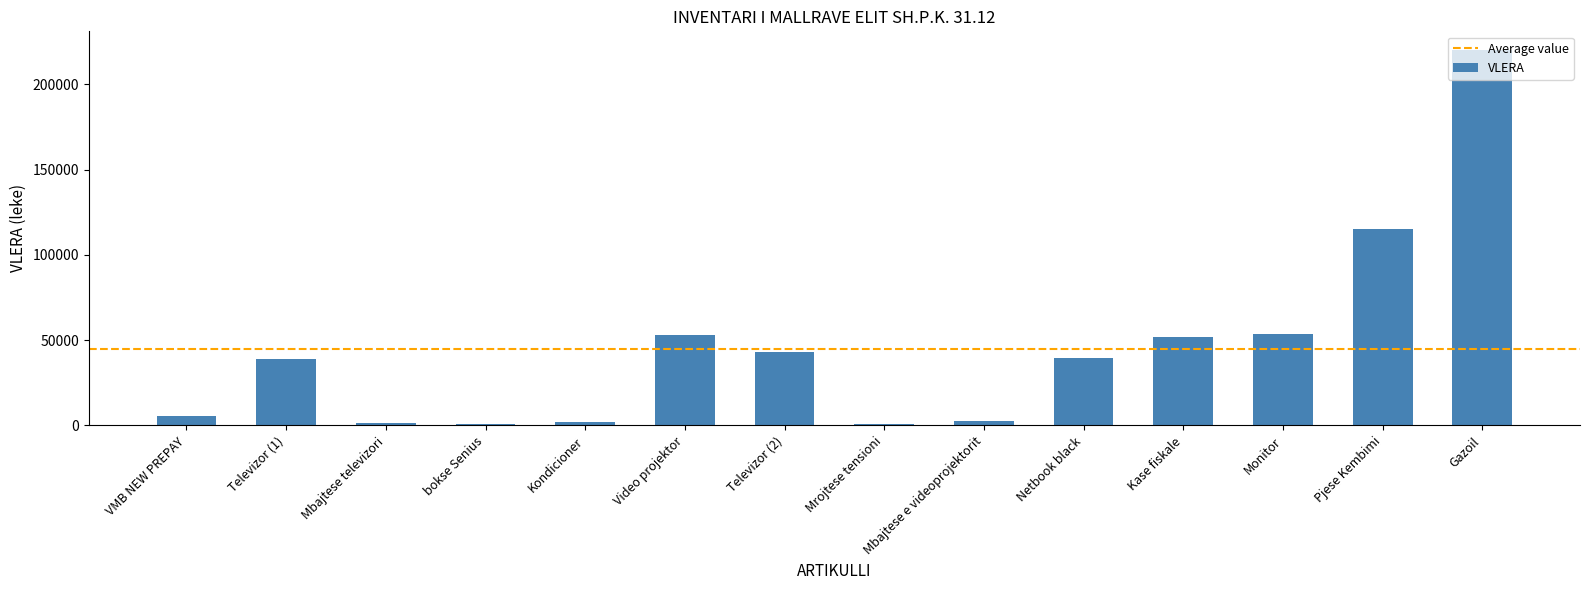

At which category does the chart reach its peak across all series?

Gazoil